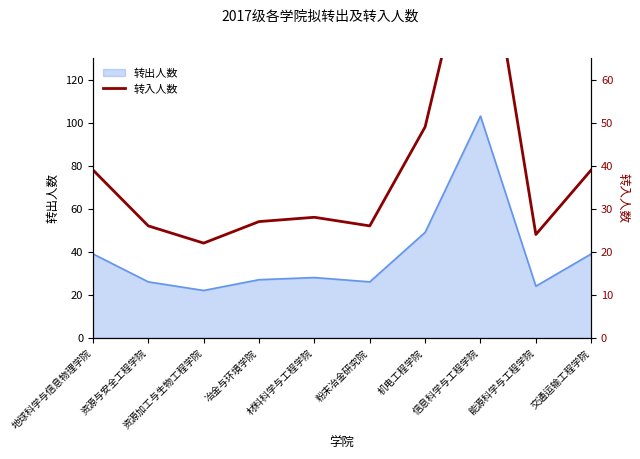

What is the difference between the maximum and second lowest values?

79